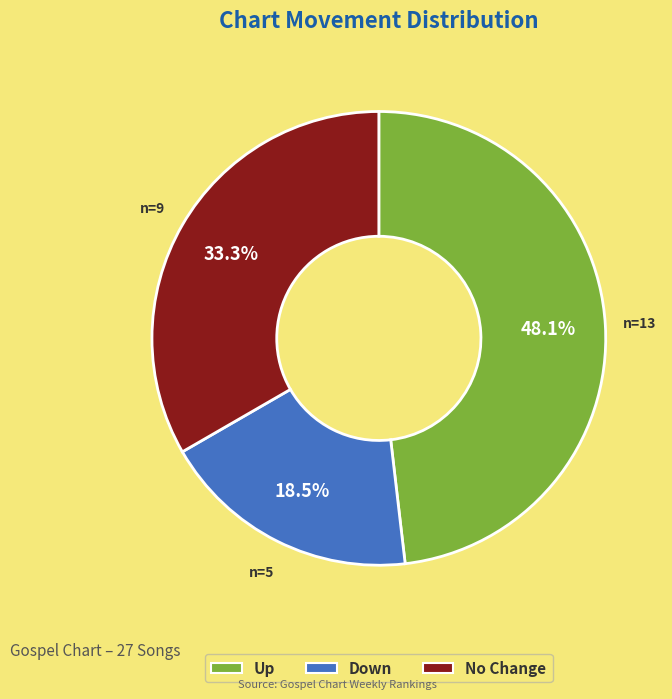

How many slices are in this pie chart?

3